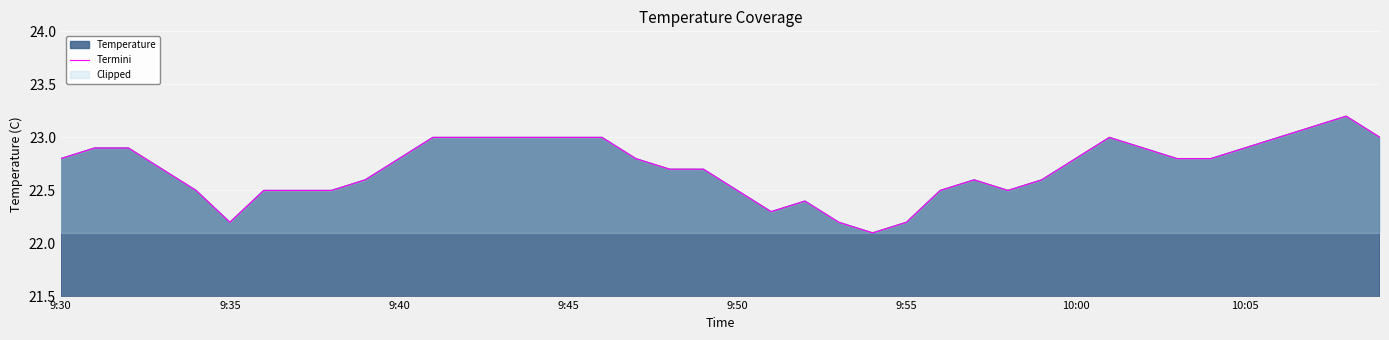

Reading left to right, extract all data points from this chart.

22.8	22.9	22.9	22.7	22.5	22.2	22.5	22.5	22.5	22.6	22.8	23.0	23.0	23.0	23.0	23.0	23.0	22.8	22.7	22.7	22.5	22.3	22.4	22.2	22.1	22.2	22.5	22.6	22.5	22.6	22.8	23.0	22.9	22.8	22.8	22.9	23.0	23.1	23.2	23.0